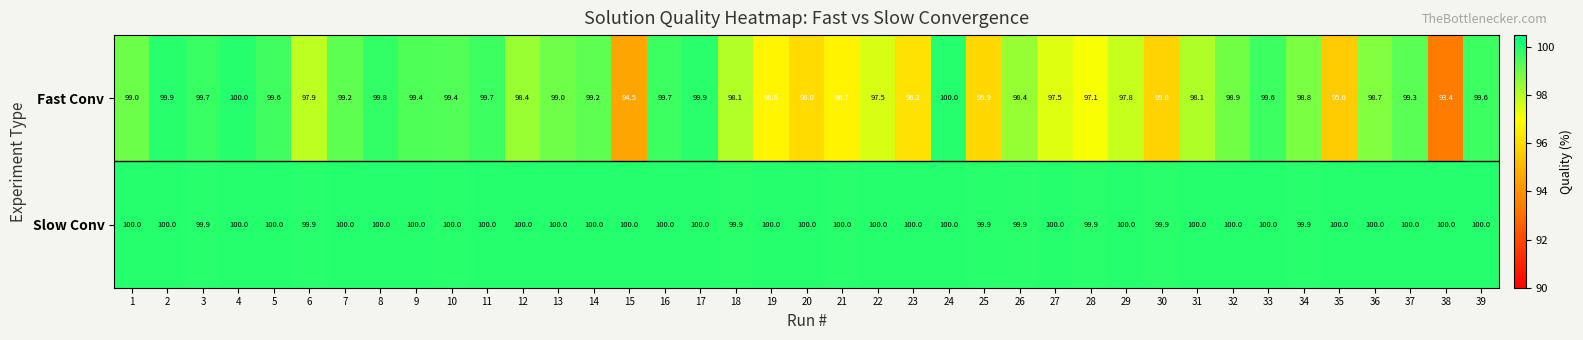

What is the total value across all series at 17?

199.9